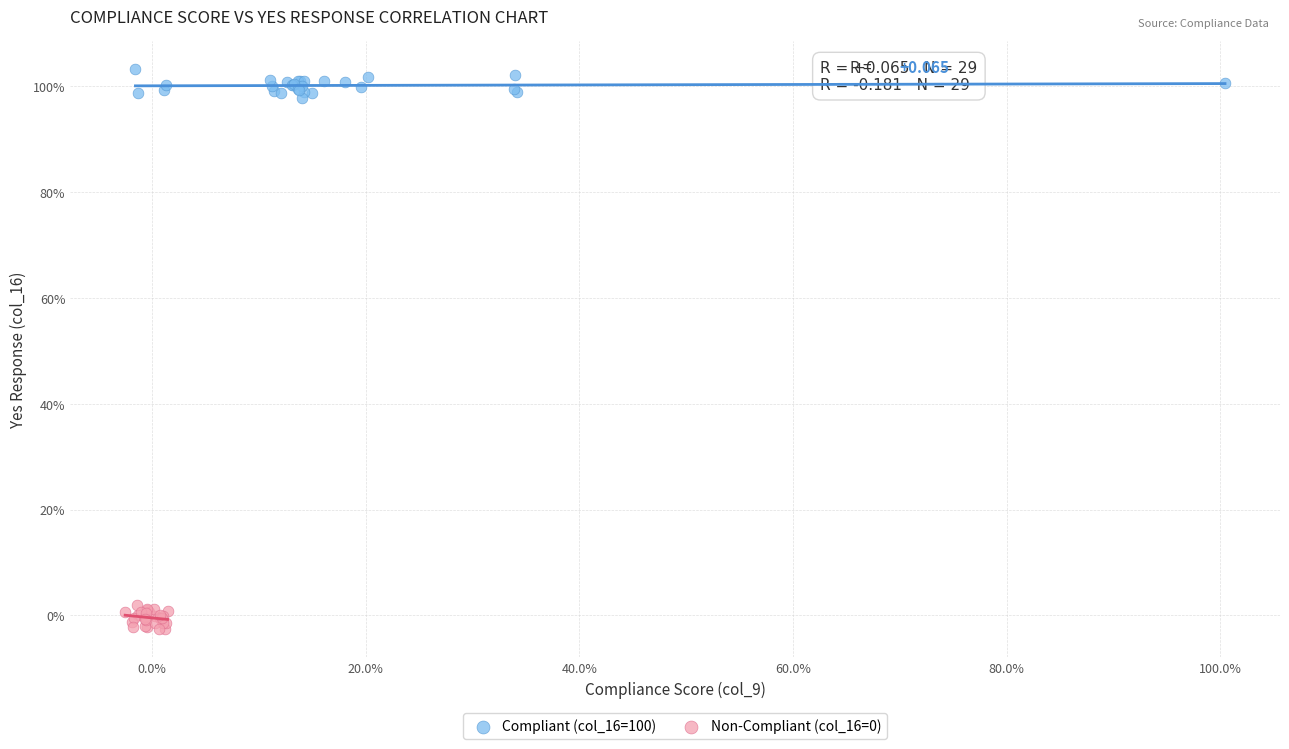

Which series reaches the maximum Y coordinate?

Compliant (col_16=100)